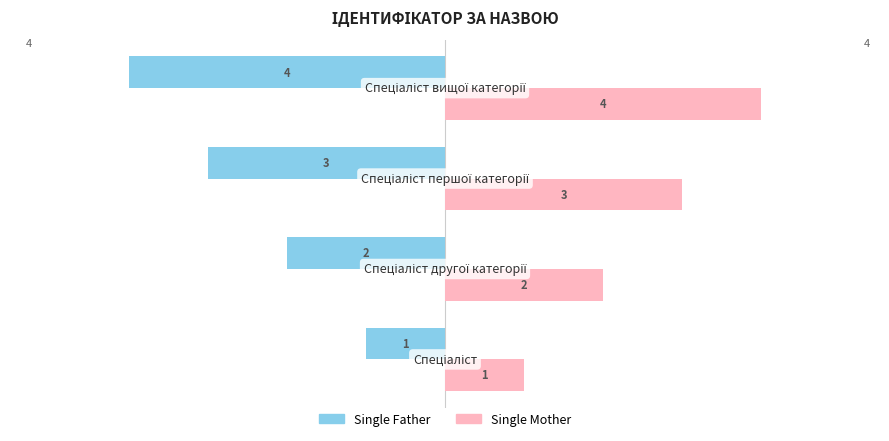

What is the maximum value shown in the chart?

4